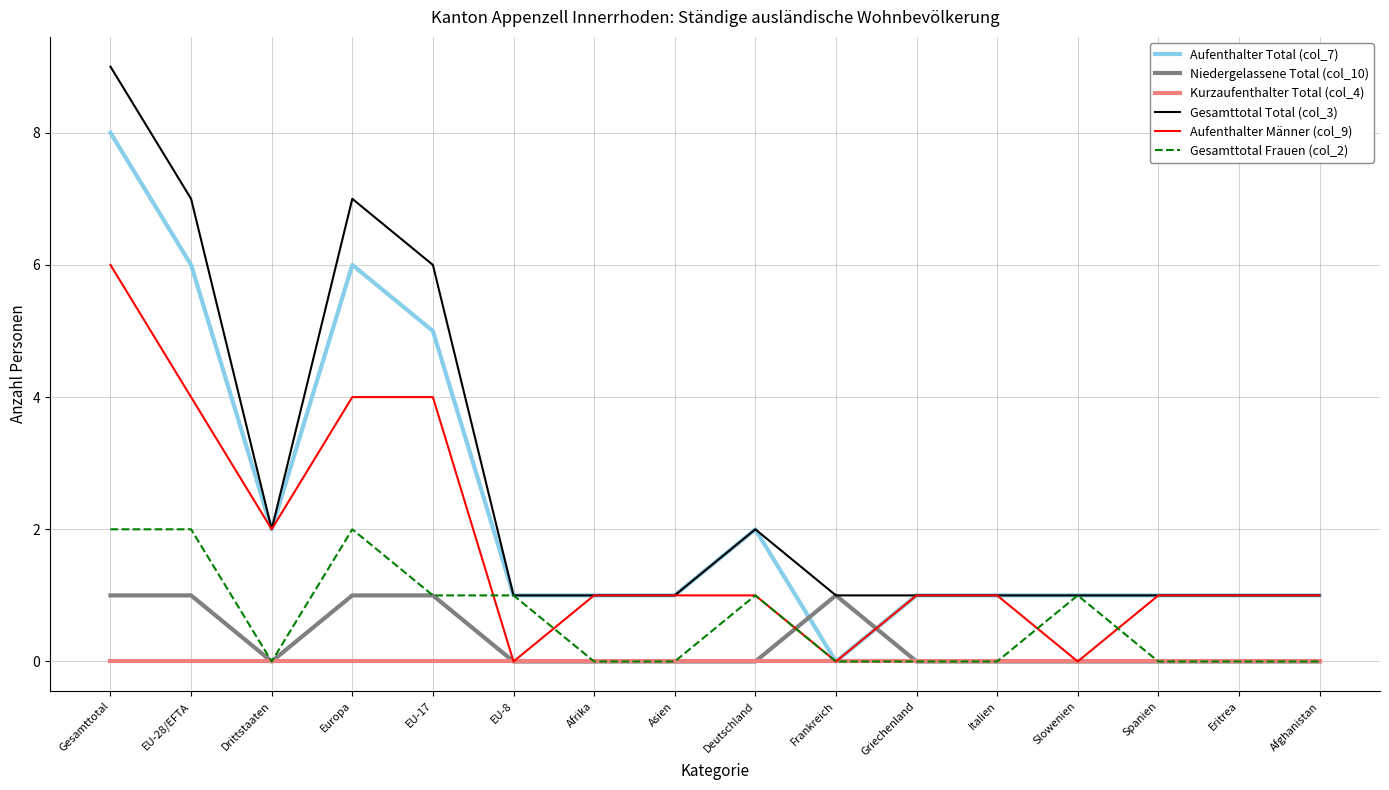

Count the number of categories in the chart.

16